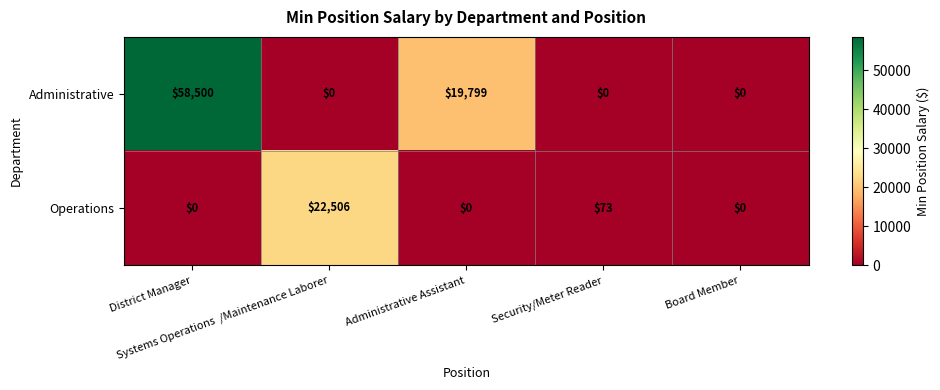

What is the greatest value displayed?

58500